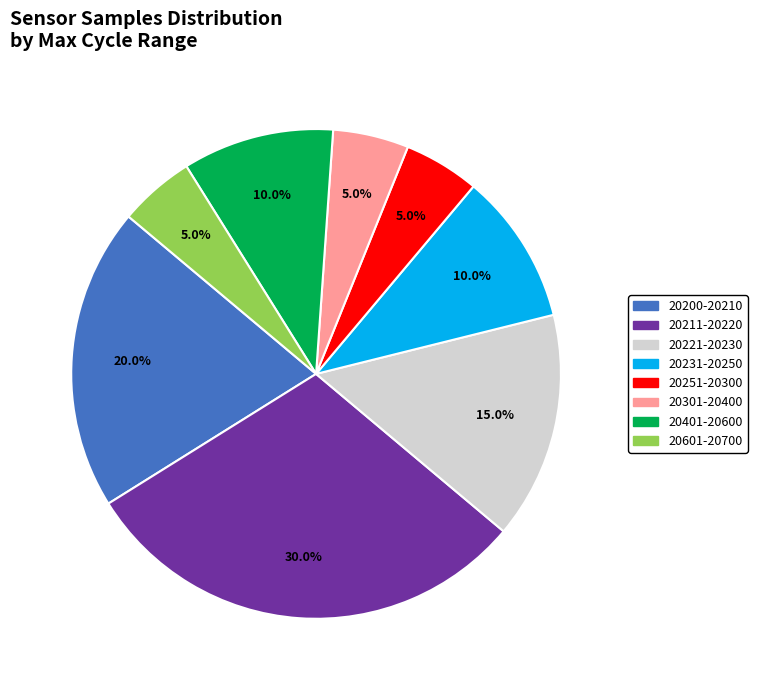

How many segments does this pie chart have?

8